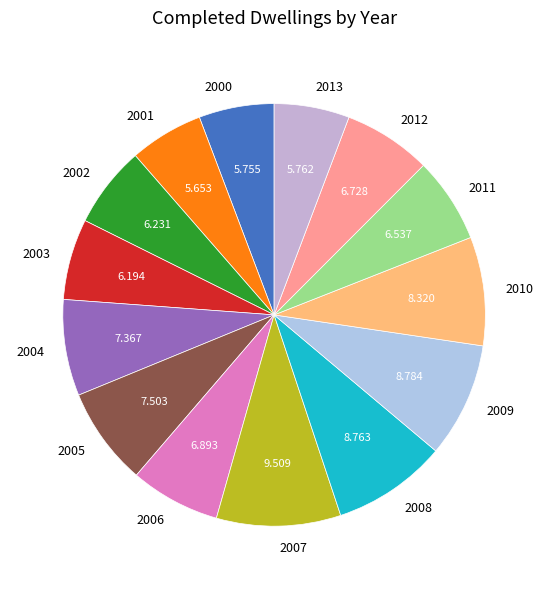

Is 2000 the majority of the pie?

No